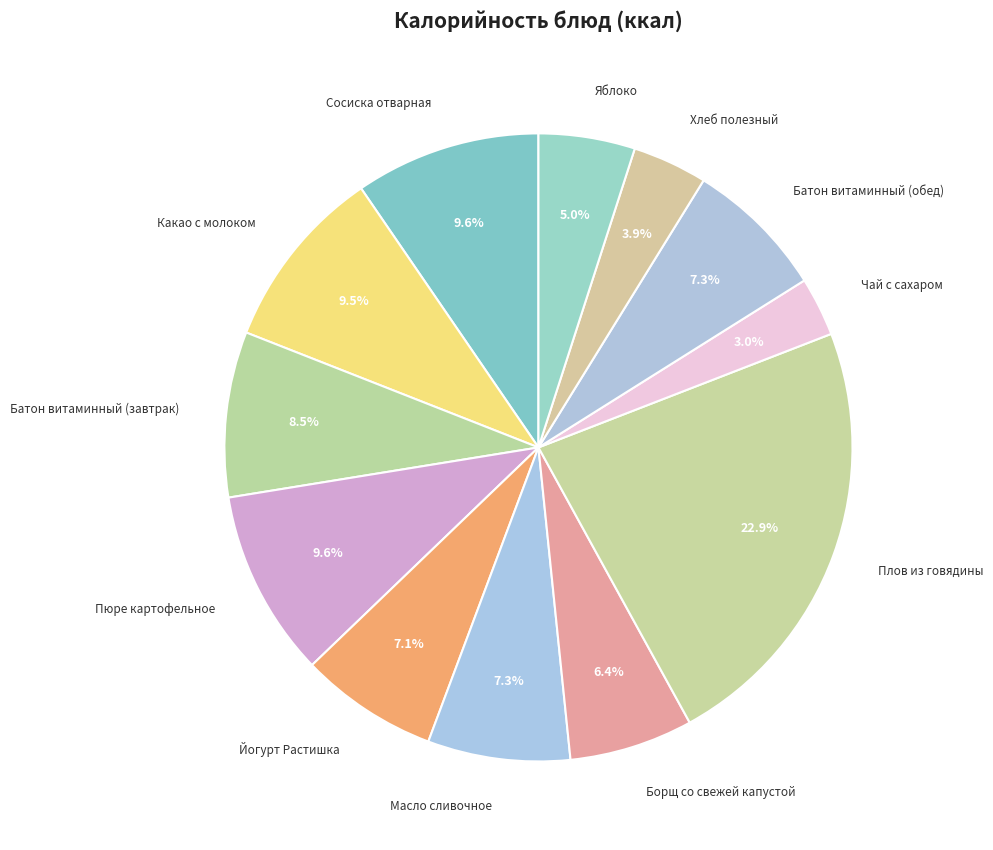

Which has a higher value, Пюре картофельное or Батон витаминный (обед)?

Пюре картофельное